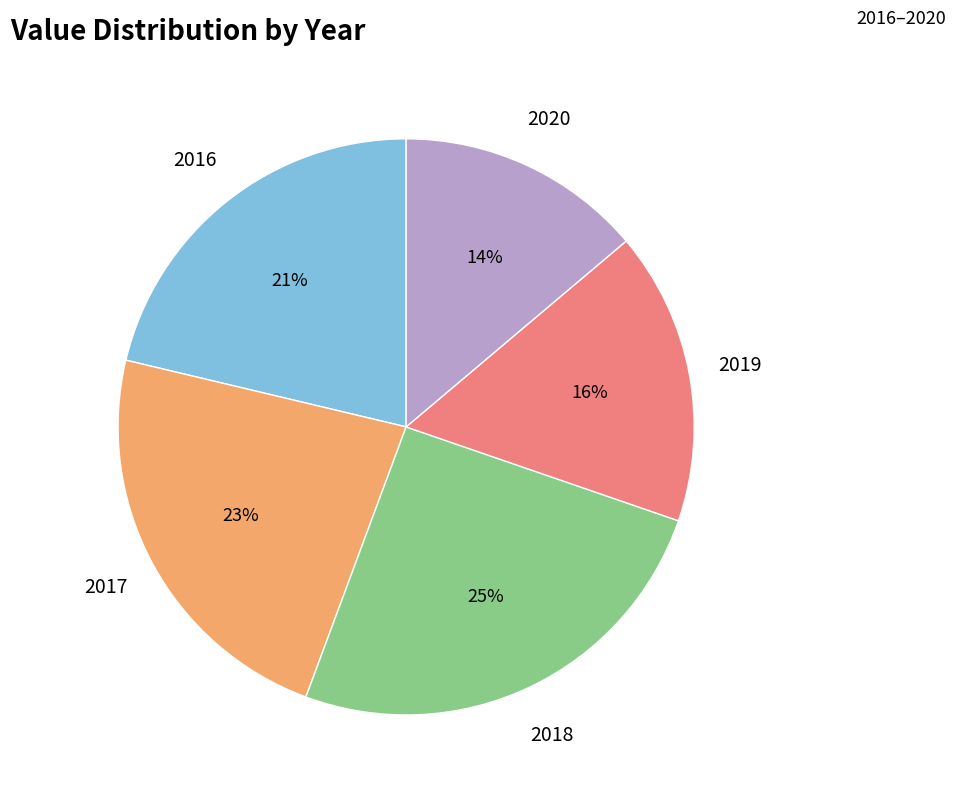

Does any single category account for the majority?

No